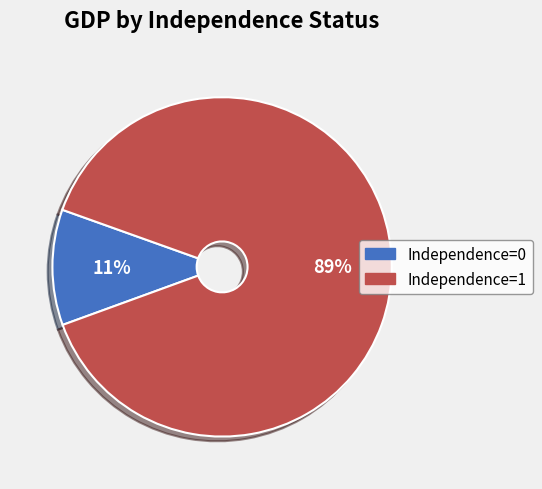

To the nearest percent, what is the difference between the largest and smallest slice percentages?

78%